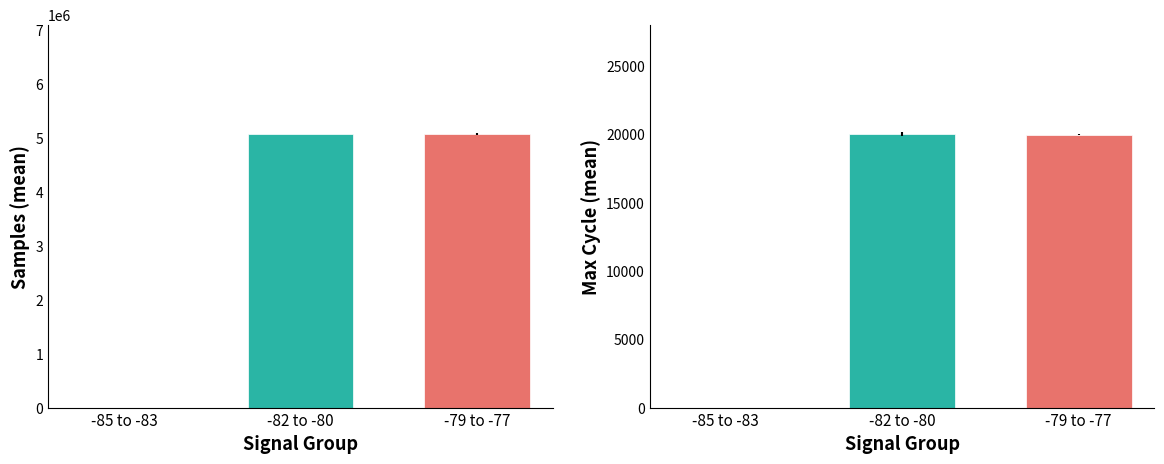

Which label corresponds to the largest value in the chart?

-82 to -80